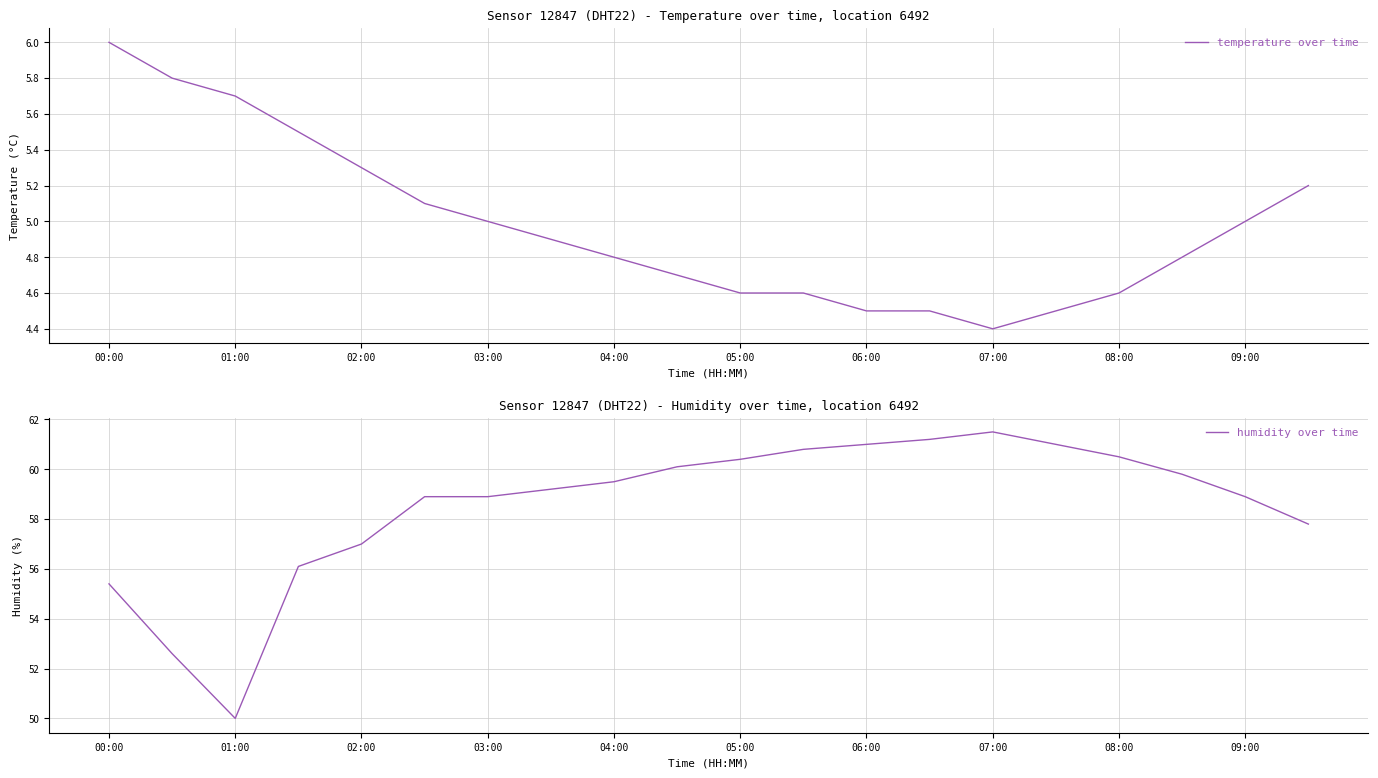

At 00:00, list the series in order from largest to smallest.

humidity over time, temperature over time